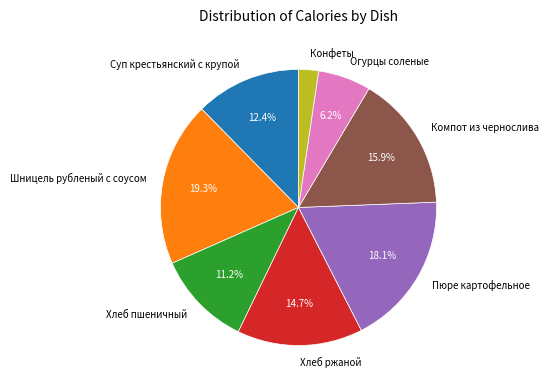

The Конфеты slice represents 15% of the pie. True or false?

False